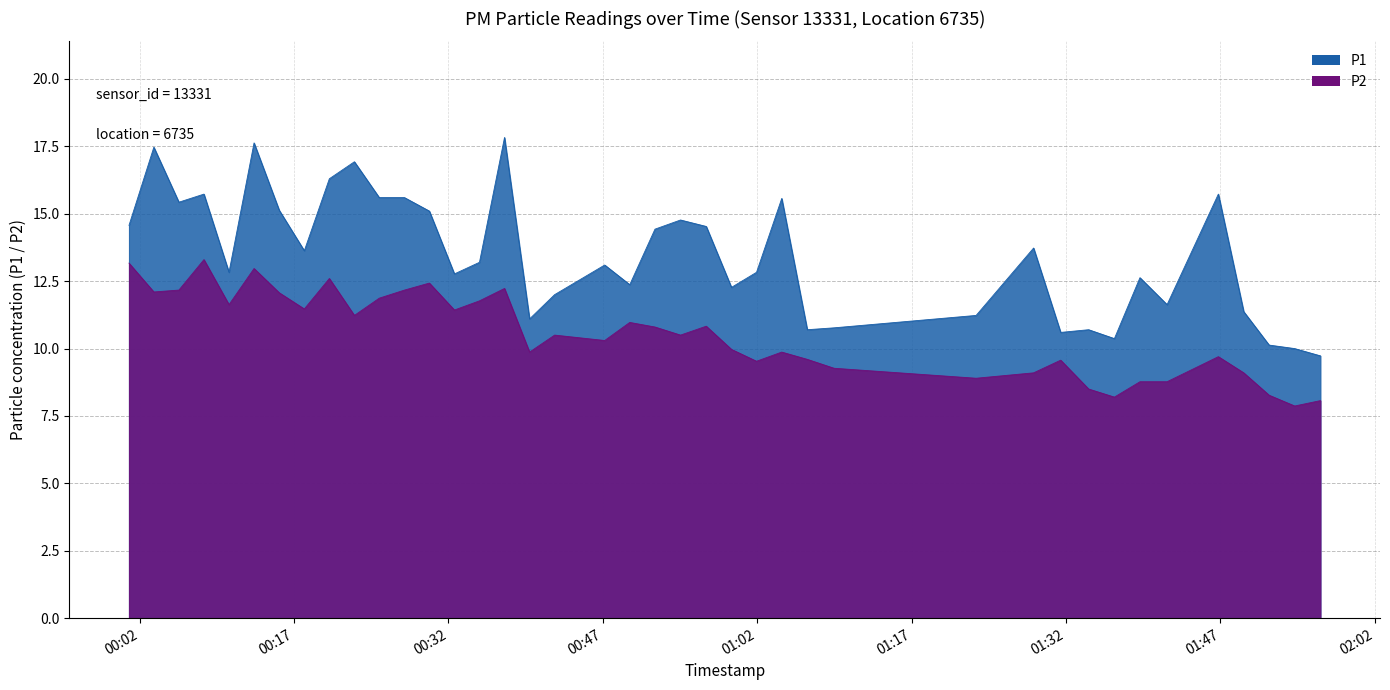

True or false: P1 and P2 intersect in this chart.

False